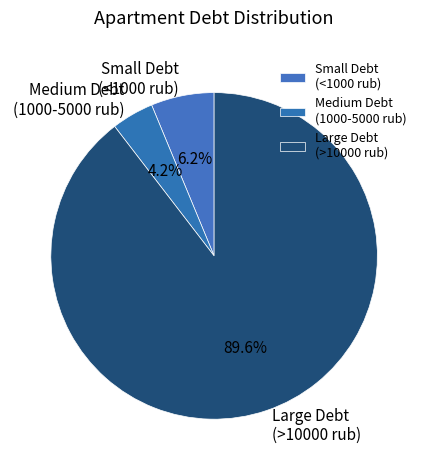

Count the number of slices in the pie.

3